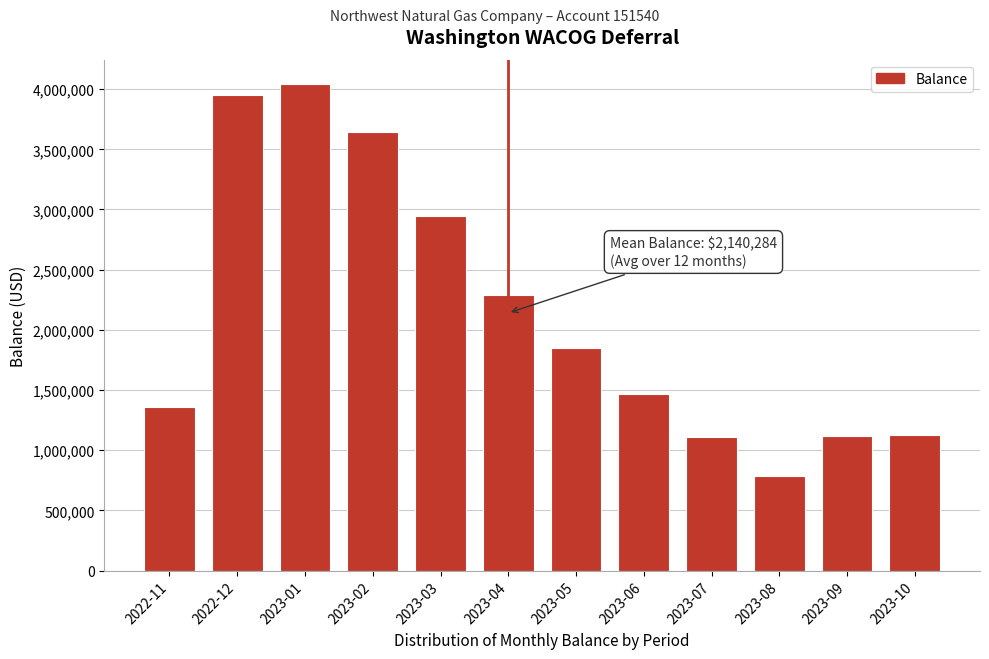

What is the minimum value shown in the chart?

783976.2